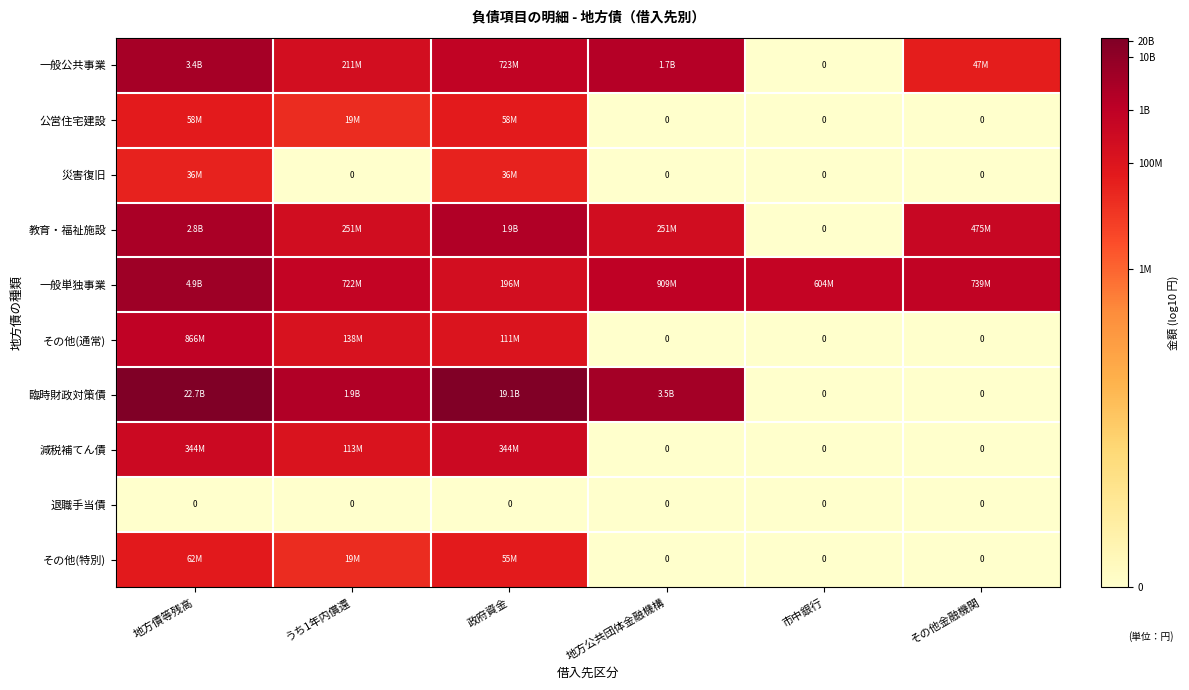

The value of 臨時財政対策債 at 政府資金 is 16.8. True or false?

False